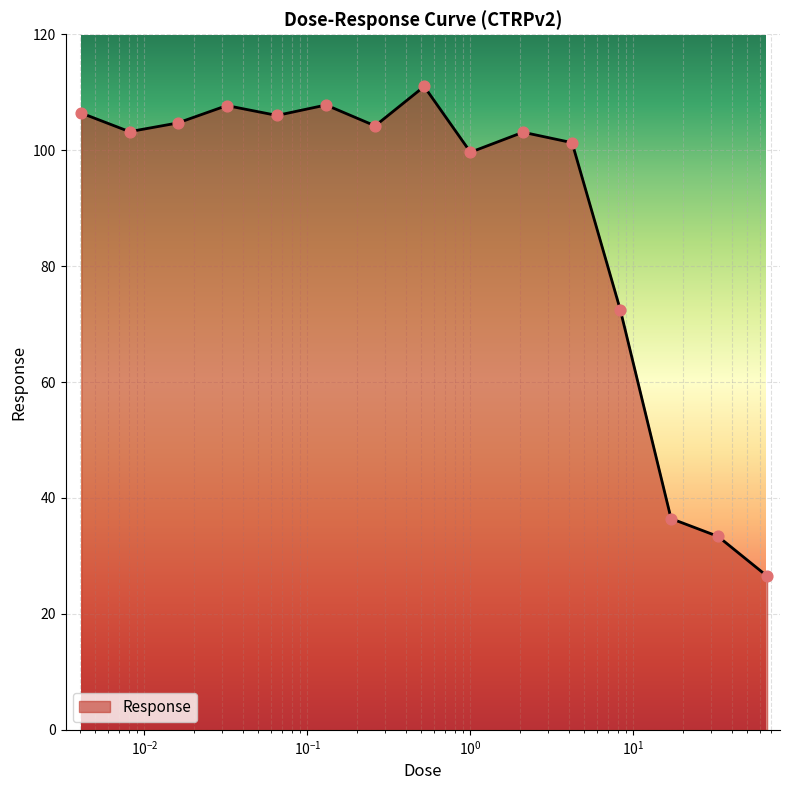

What is the minimum value shown in the chart?

26.5